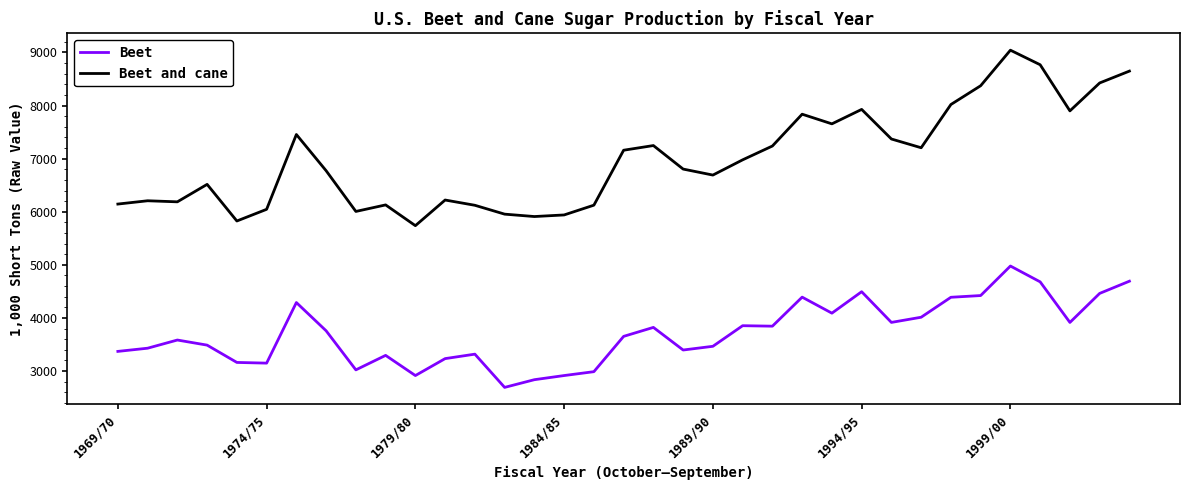

True or false: Beet and Beet and cane cross at least once.

False